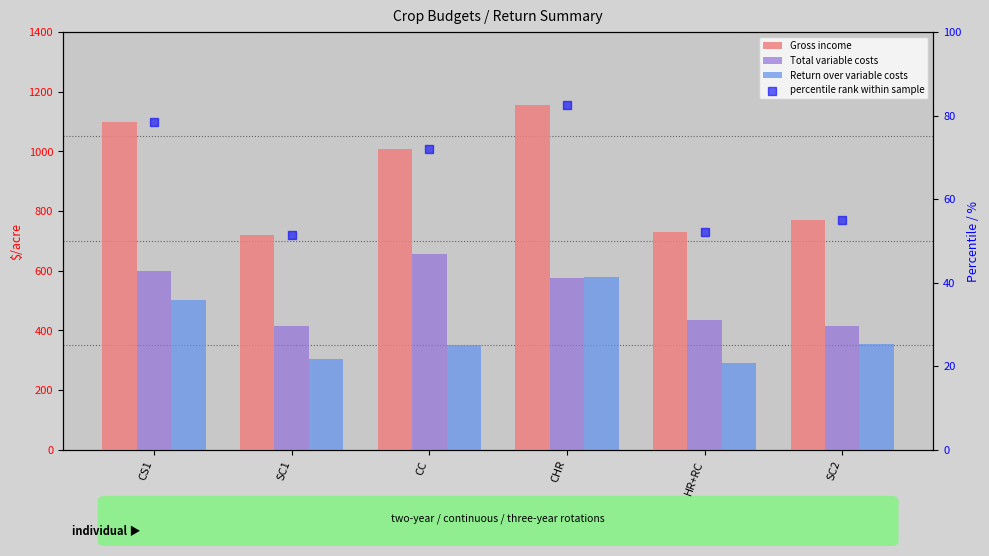

What is the total value across all series at HR+RC?

1510.1